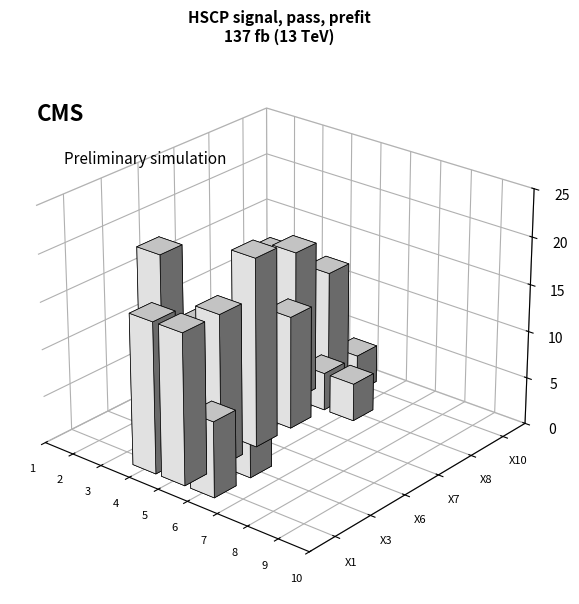

At which label does X6 reach its minimum?

1